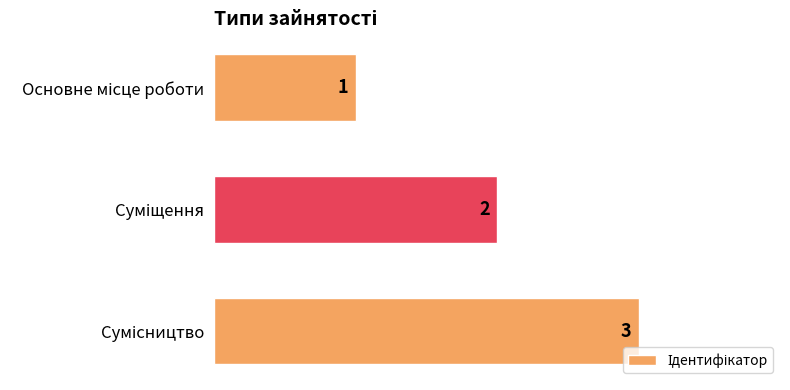

What is the maximum value shown in the chart?

3